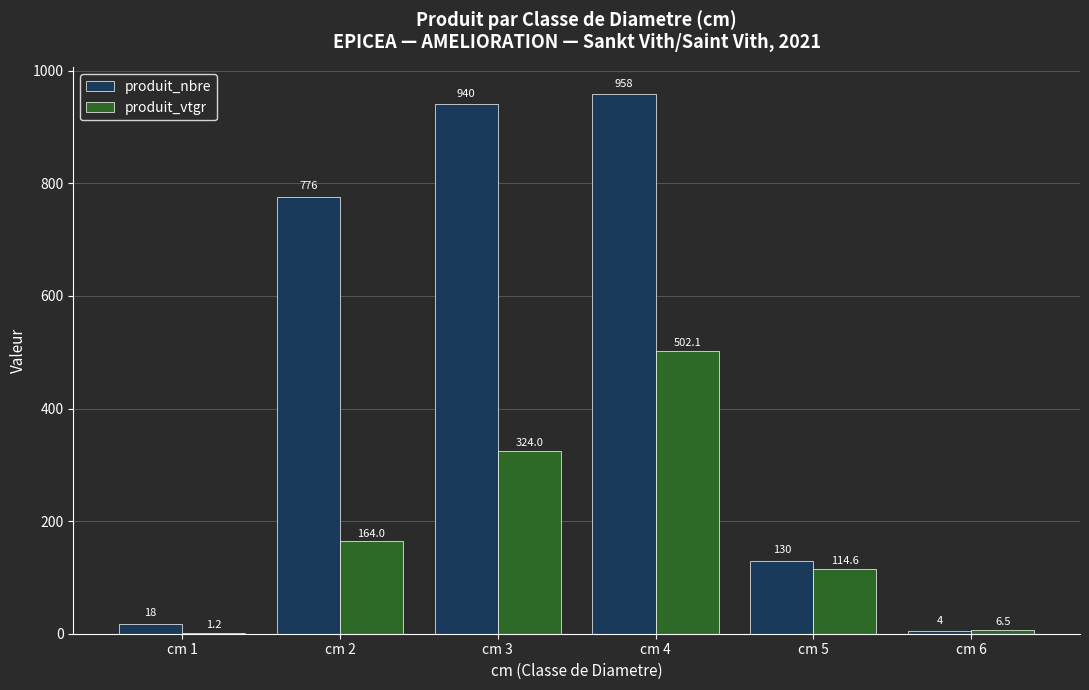

Which series changed the most between cm 1 and cm 5?

produit_vtgr